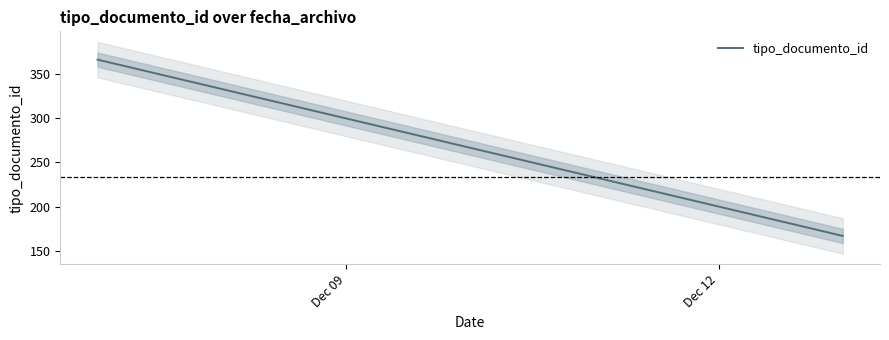

How many distinct data groups are displayed?

1